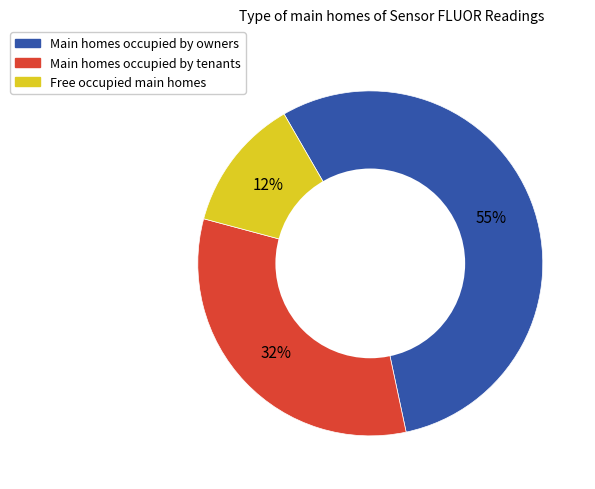

Is there any slice that represents more than half of the pie?

Yes